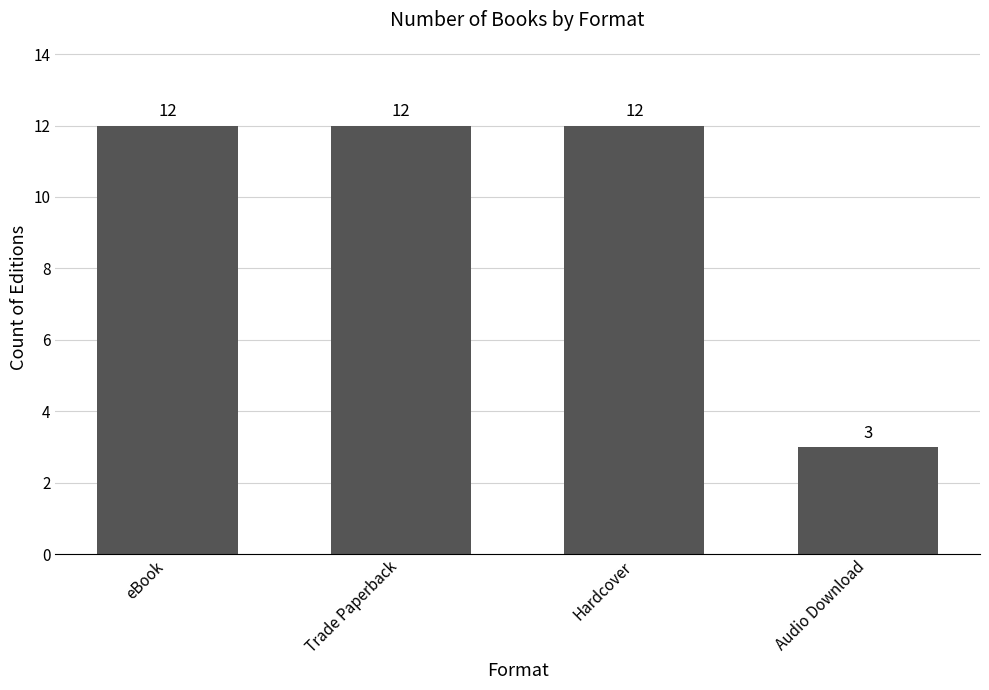

At which category does the chart reach its minimum across all series?

Audio Download